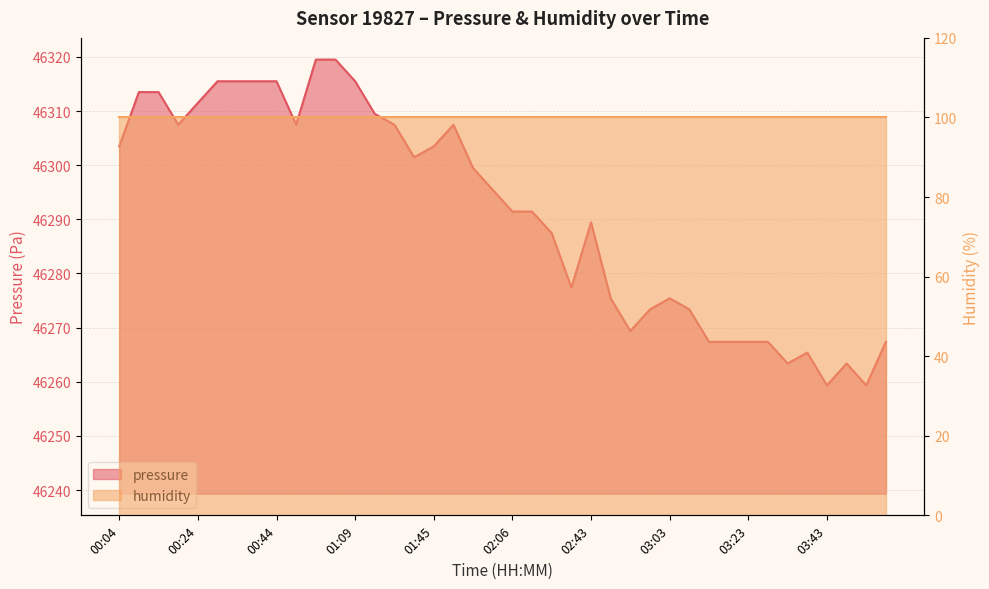

What is the label of the 11th point from the left?

00:59